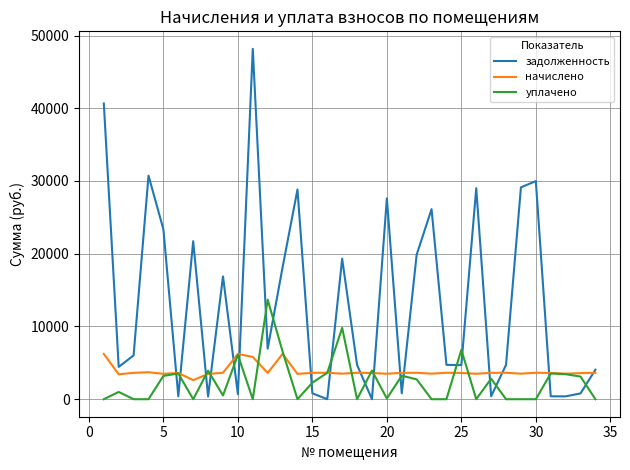

What is the average value of the уплачено series?

2467.8